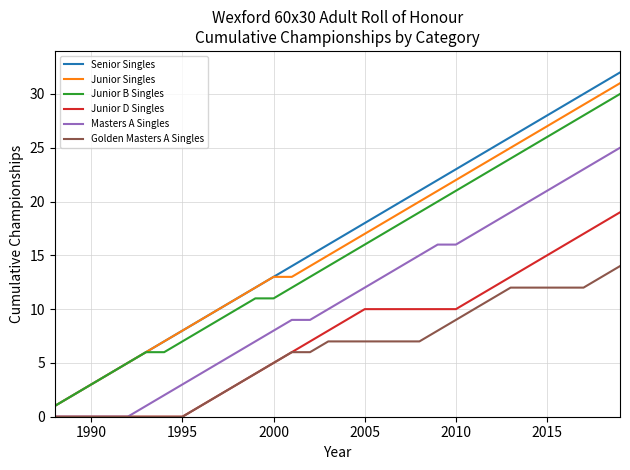

True or false: Masters A Singles and Senior Singles intersect in this chart.

False